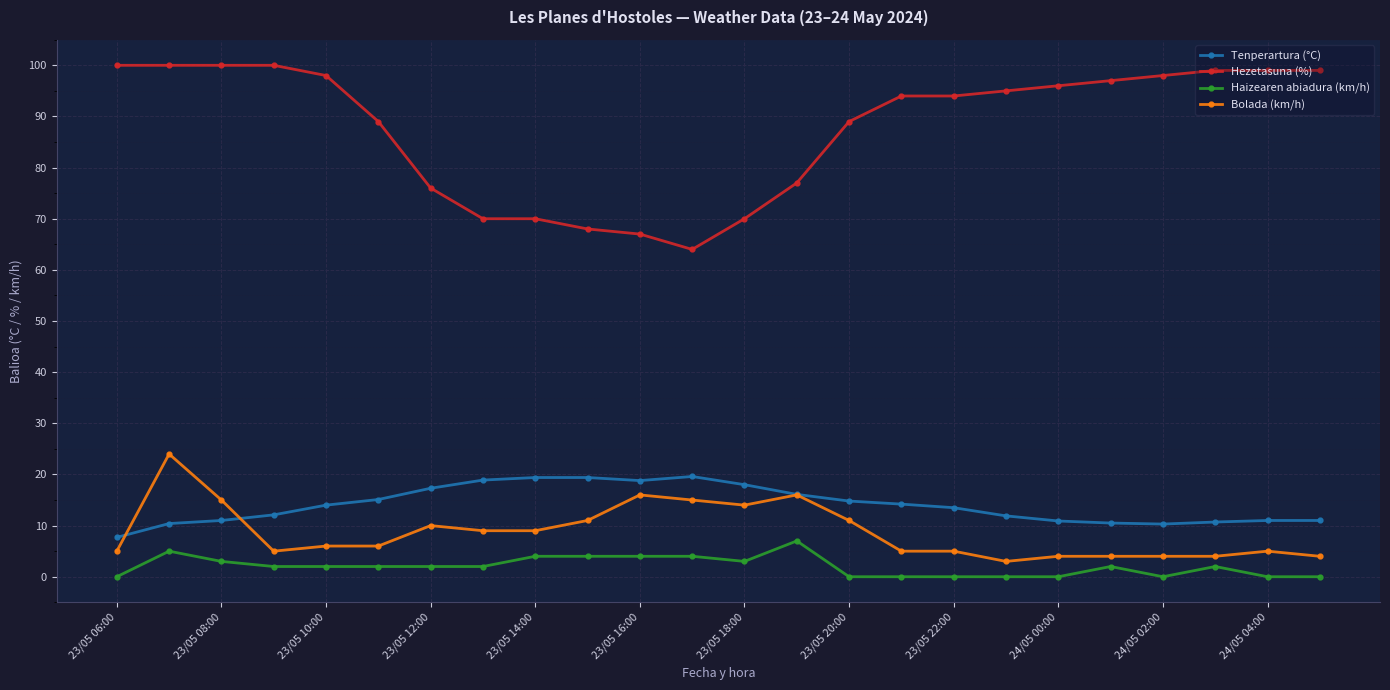

How many distinct data groups are displayed?

4